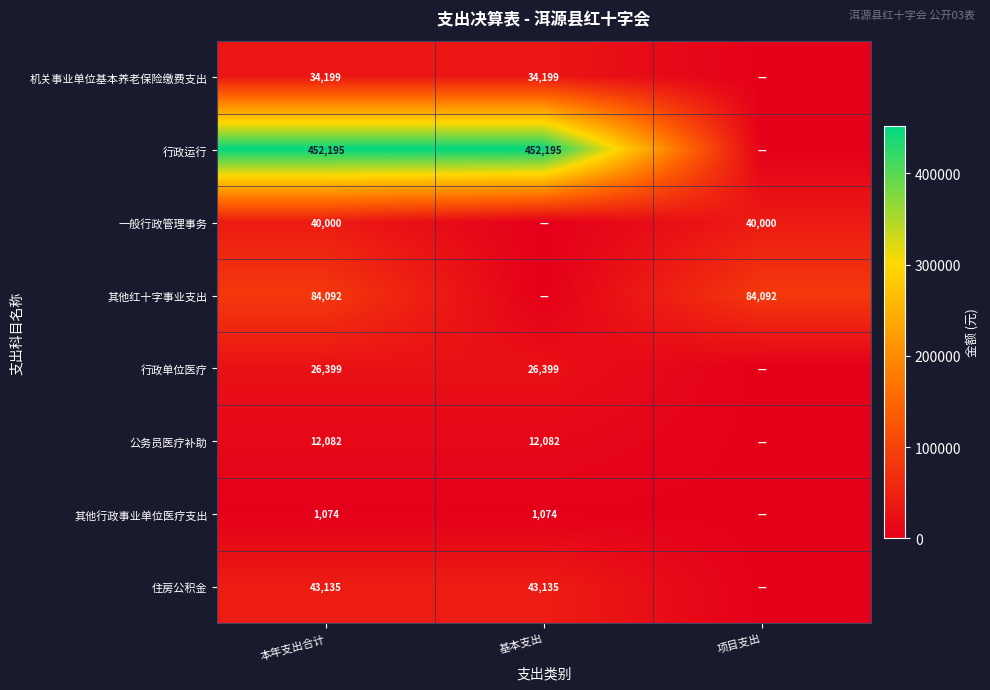

The value of 住房公积金 at 基本支出 is 58507.4. True or false?

False